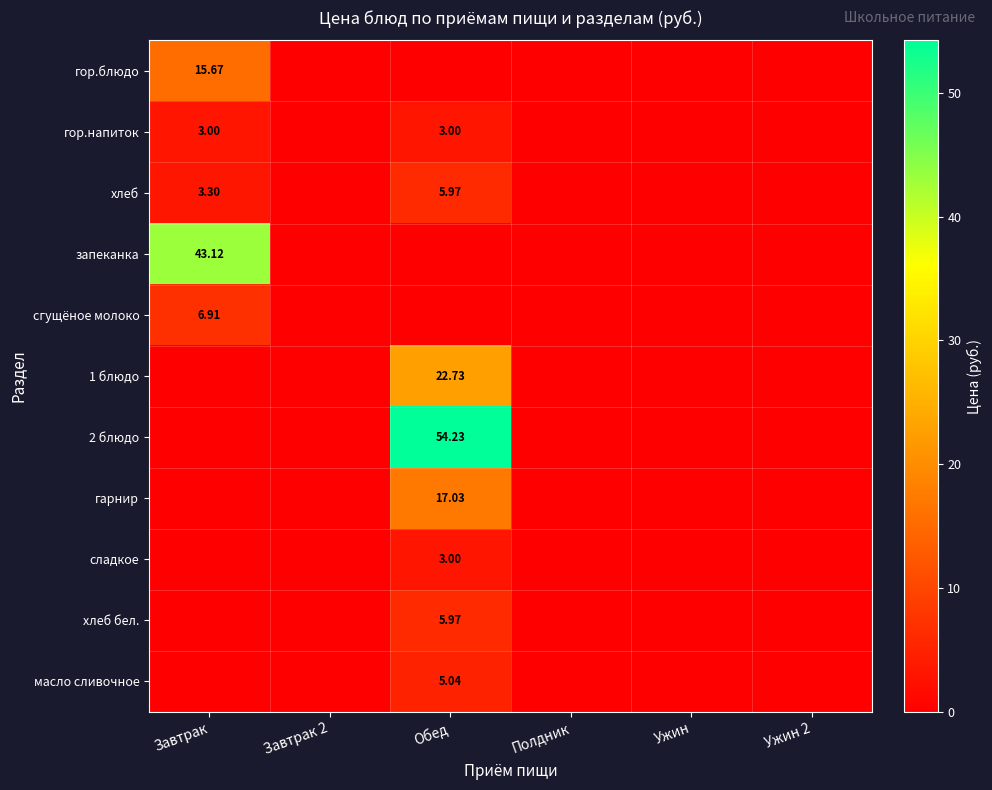

What is the total value across all series at Обед?

117.0